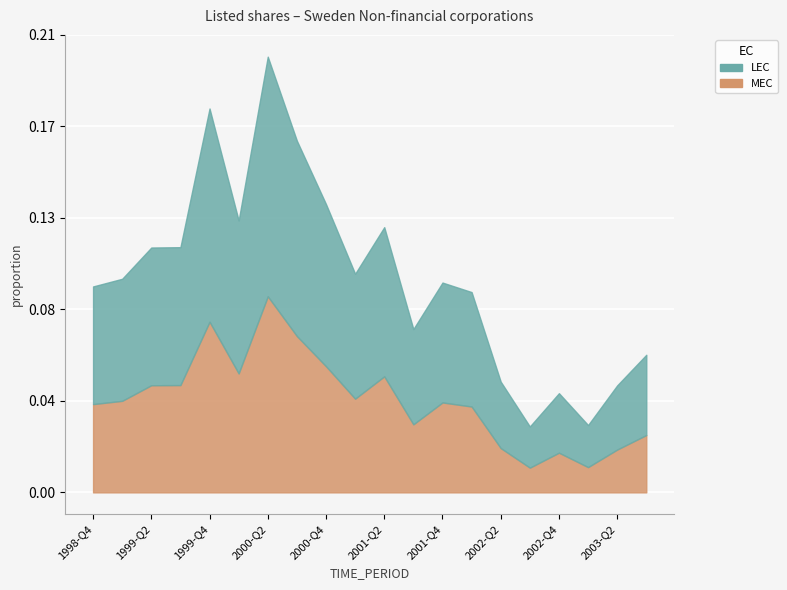

How many interior local peaks (higher than both neighbors) does the data have?

5